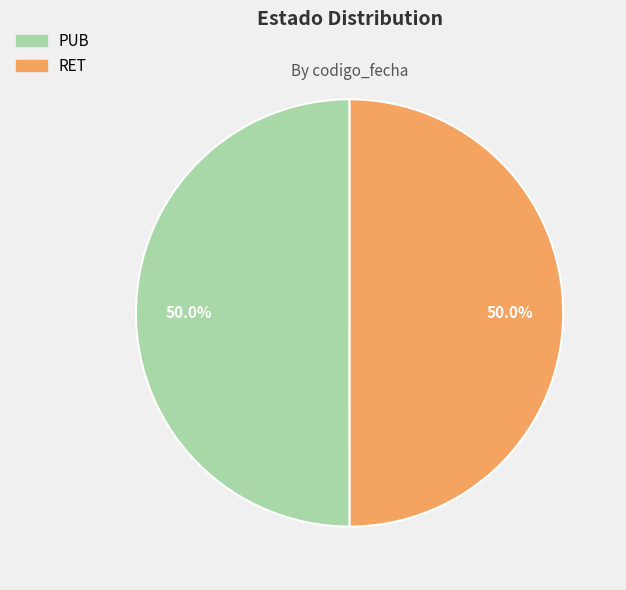

To the nearest percent, what percentage of the pie is PUB?

50%